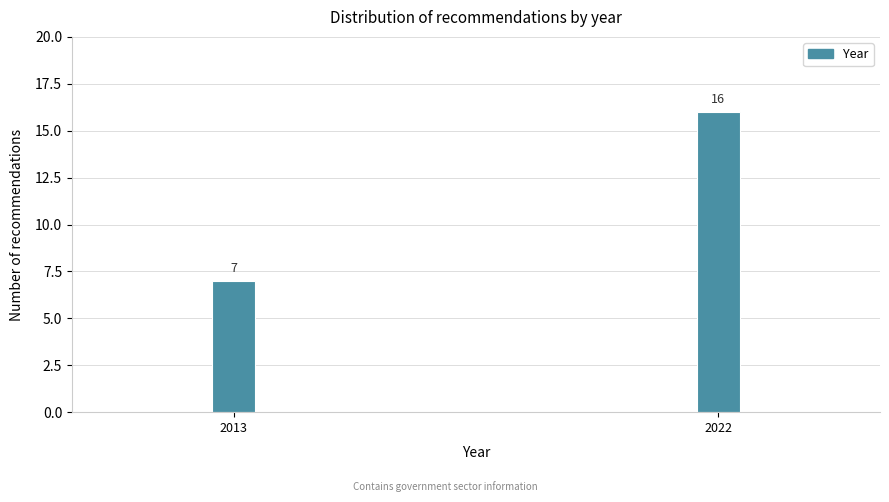

Reading left to right, extract all data points from this chart.

7	16